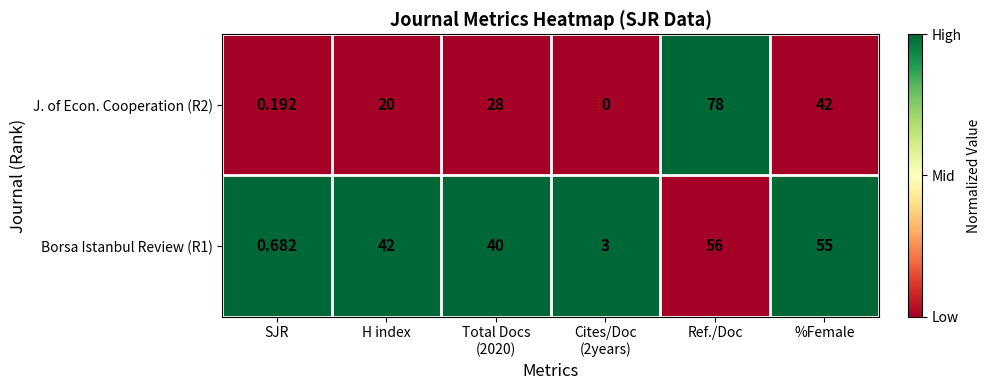

Which category has the highest value in the J. of Econ. Cooperation (R2) series?

Ref./Doc